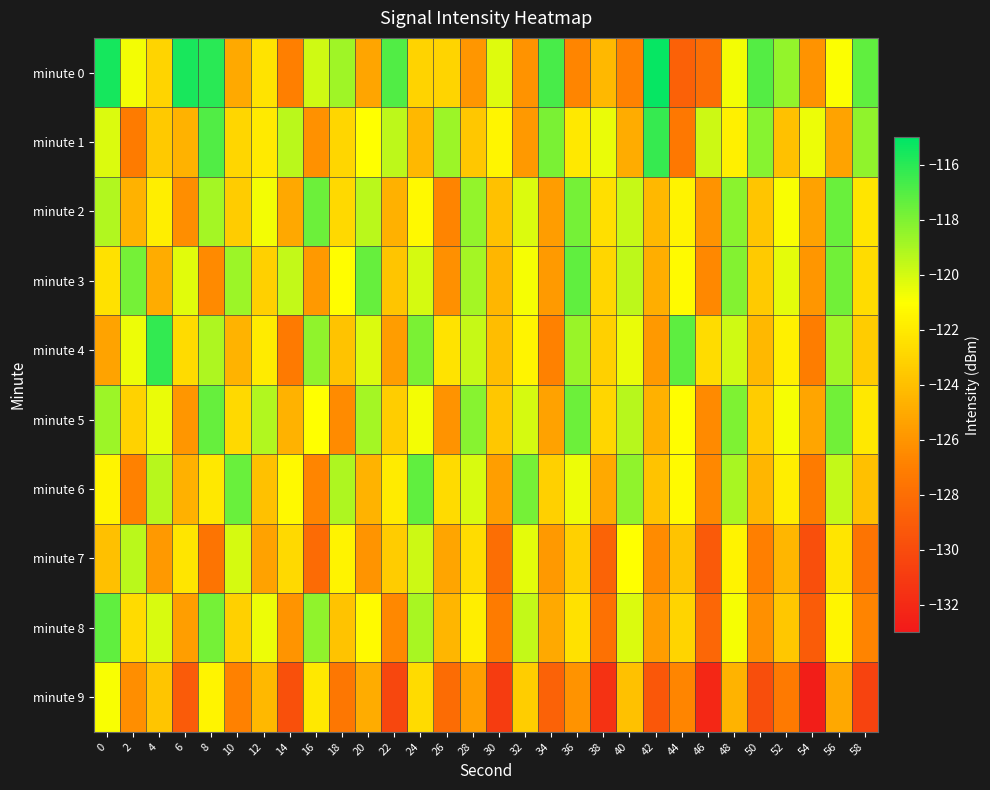

Which series has the largest range (max minus min)?

minute 0